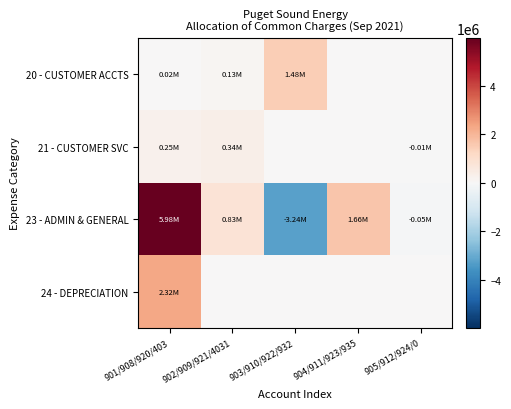

What is the total value across all series at 905/912/924/0?

-68357.1